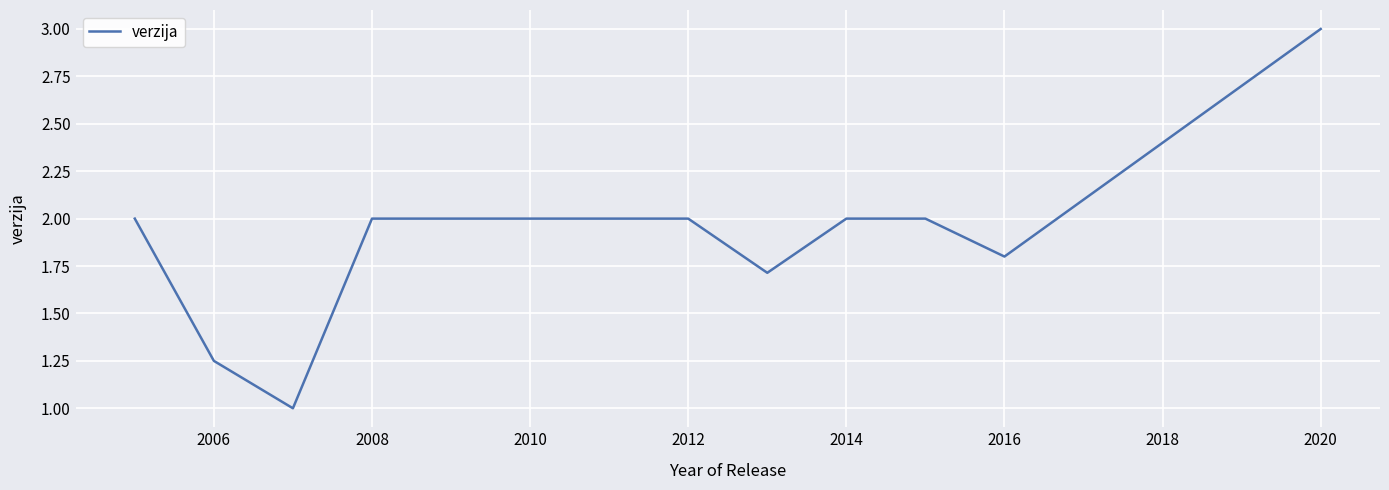

What is the maximum value shown in the chart?

3.0